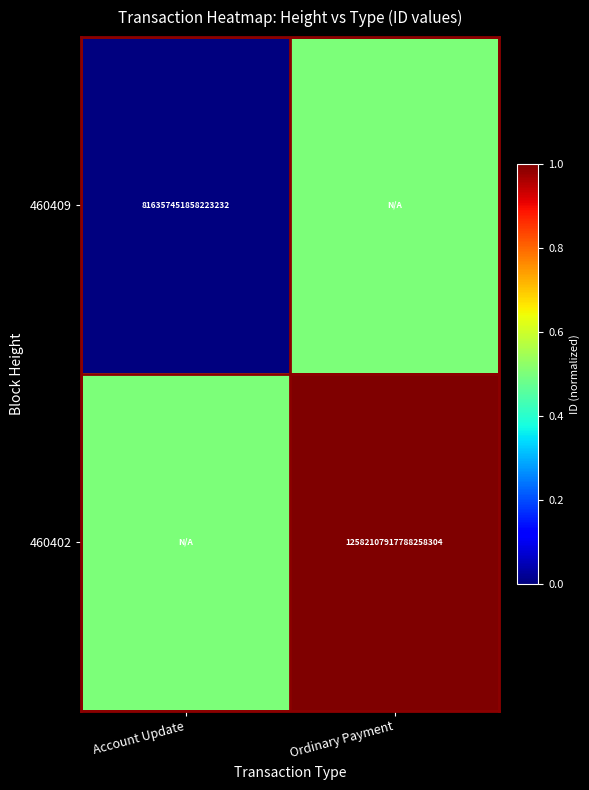

The value of 460409 at Account Update is 816357451858223232.0. True or false?

True